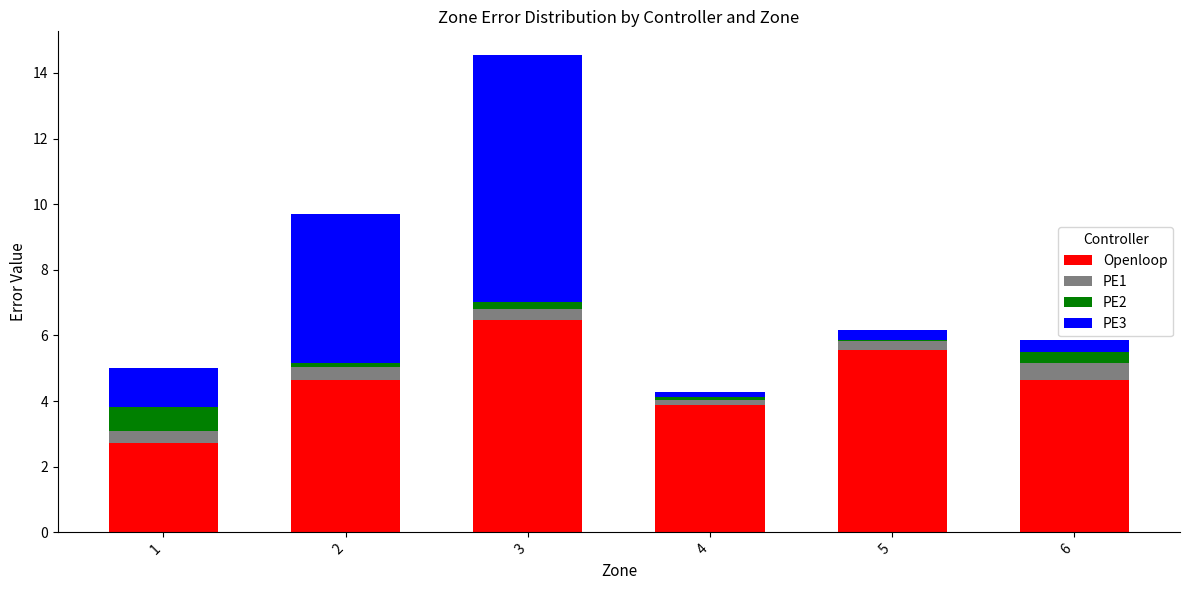

True or false: Openloop has a value of 4.6 at 6.

True